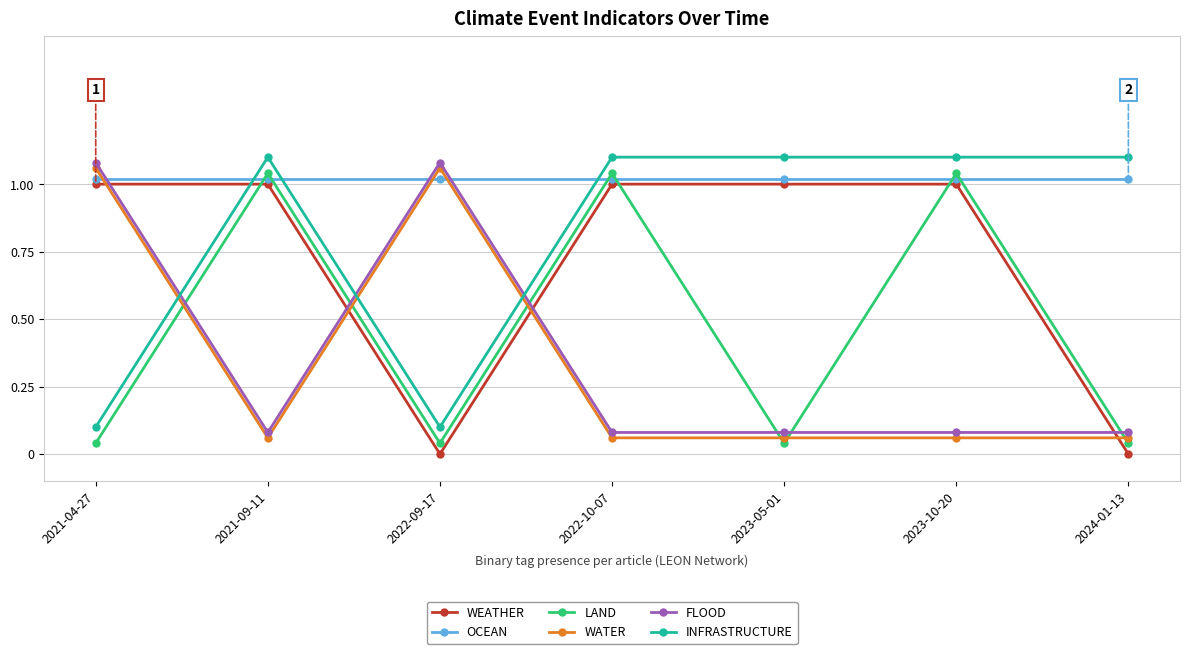

At which category is the sum across all series the highest?

2021-04-27